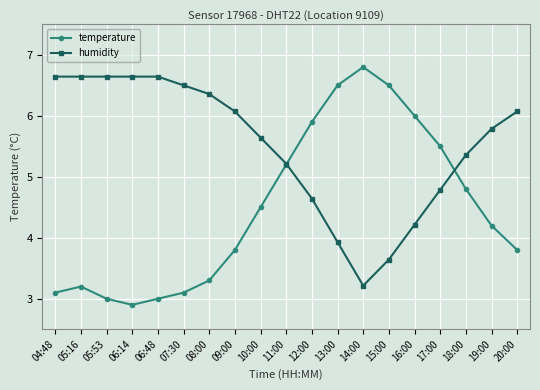

Reading left to right, transcribe all the data shown in this chart.

temperature: 04:48=3.1	05:16=3.2	05:53=3.0	06:14=2.9	06:48=3.0	07:30=3.1	08:00=3.3	09:00=3.8	10:00=4.5	11:00=5.2	12:00=5.9	13:00=6.5	14:00=6.8	15:00=6.5	16:00=6.0	17:00=5.5	18:00=4.8	19:00=4.2	20:00=3.8
humidity: 04:48=6.6	05:16=6.6	05:53=6.6	06:14=6.6	06:48=6.6	07:30=6.5	08:00=6.4	09:00=6.1	10:00=5.6	11:00=5.2	12:00=4.6	13:00=3.9	14:00=3.2	15:00=3.6	16:00=4.2	17:00=4.8	18:00=5.4	19:00=5.8	20:00=6.1